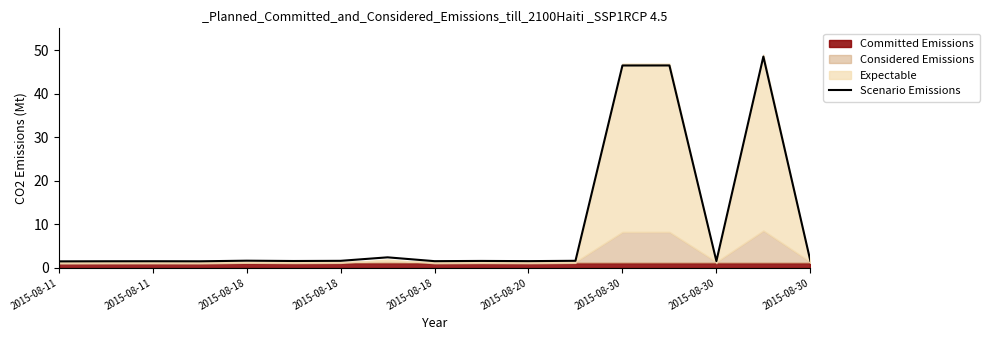

Reading left to right, list all the values displayed in this chart.

1.5	1.5	1.5	1.5	1.6	1.6	1.6	2.4	1.5	1.6	1.5	1.6	46.5	46.5	1.5	48.5	1.6